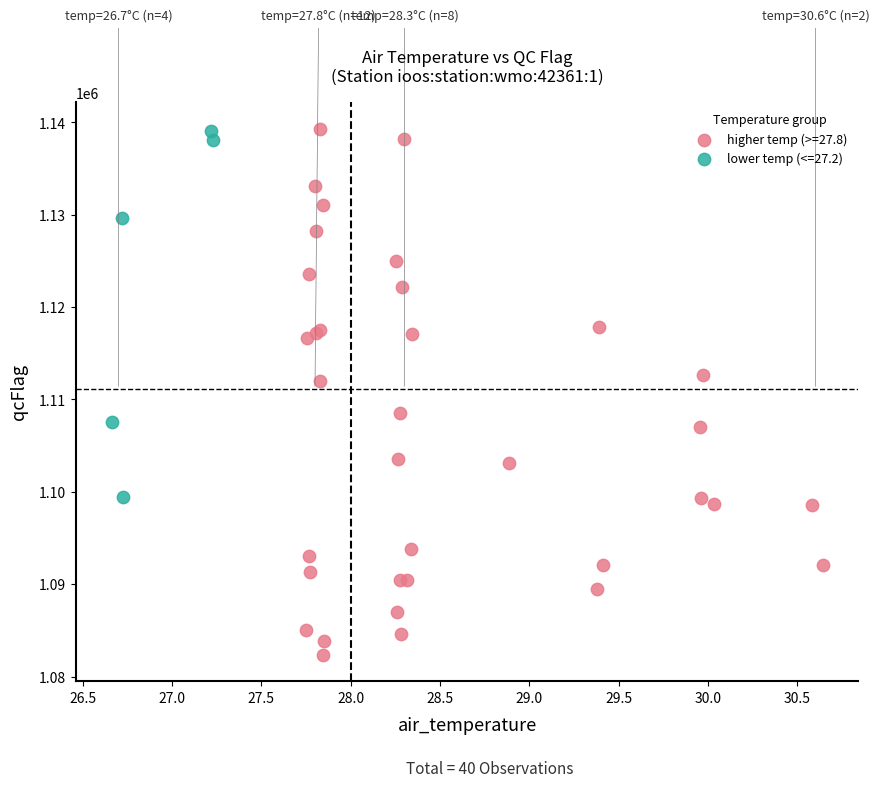

Which series has the widest spread of Y values?

higher temp (>=27.8)